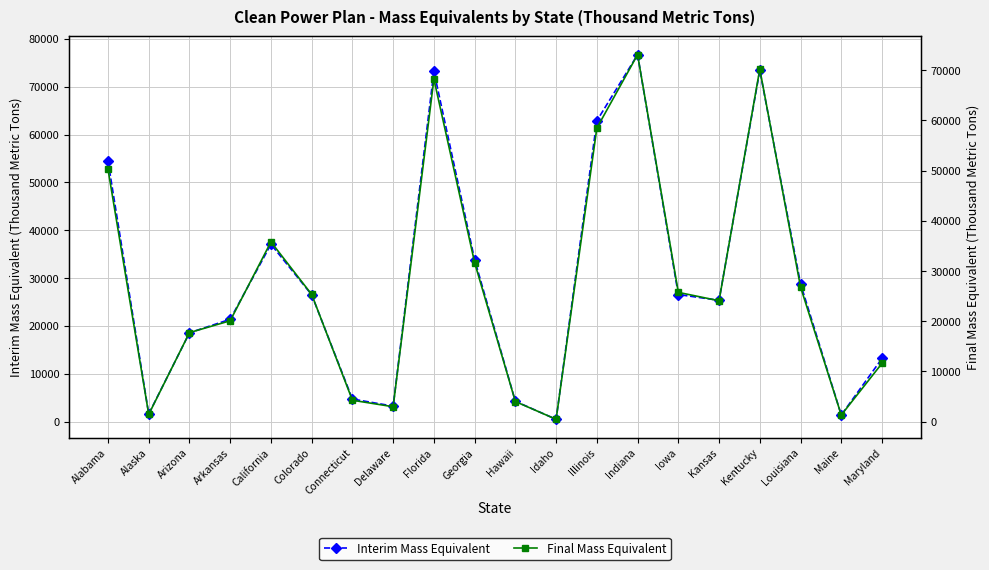

List the series in order of their peak value, lowest first.

Final Mass Equivalent, Interim Mass Equivalent